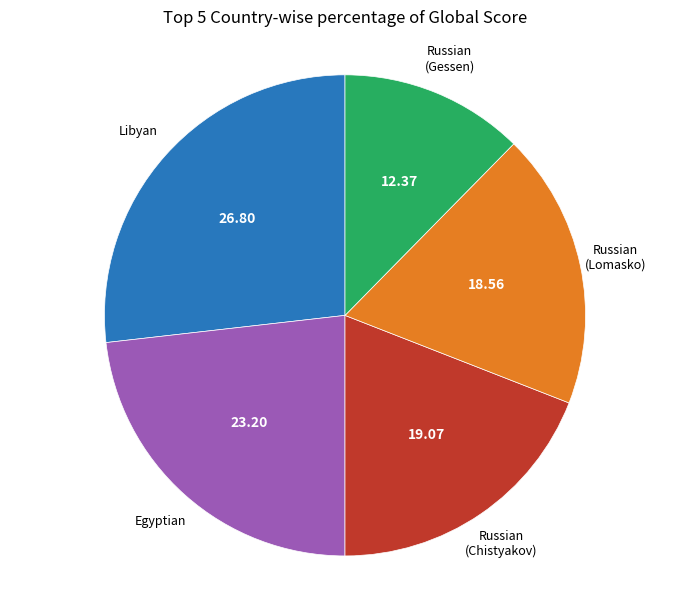

Is there a majority slice in this chart?

No